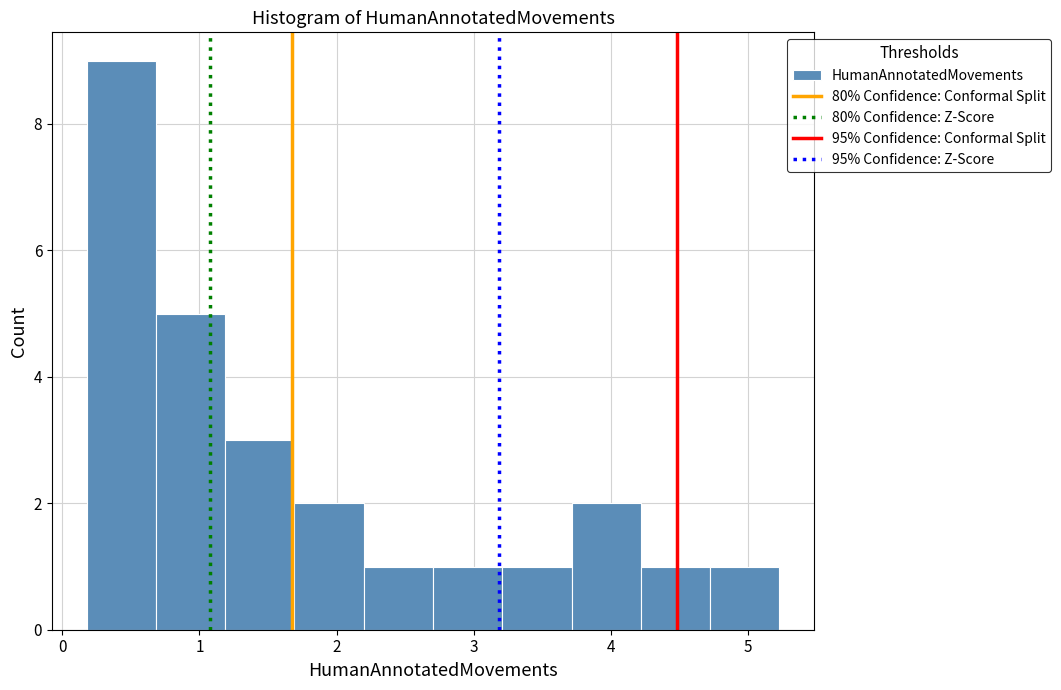

How tall is the bar that spans 2.7 to 3.2 on the x-axis? Neither the bar edges nor the heights are printed on the chart, so give them approximately, as read against the axes.

1